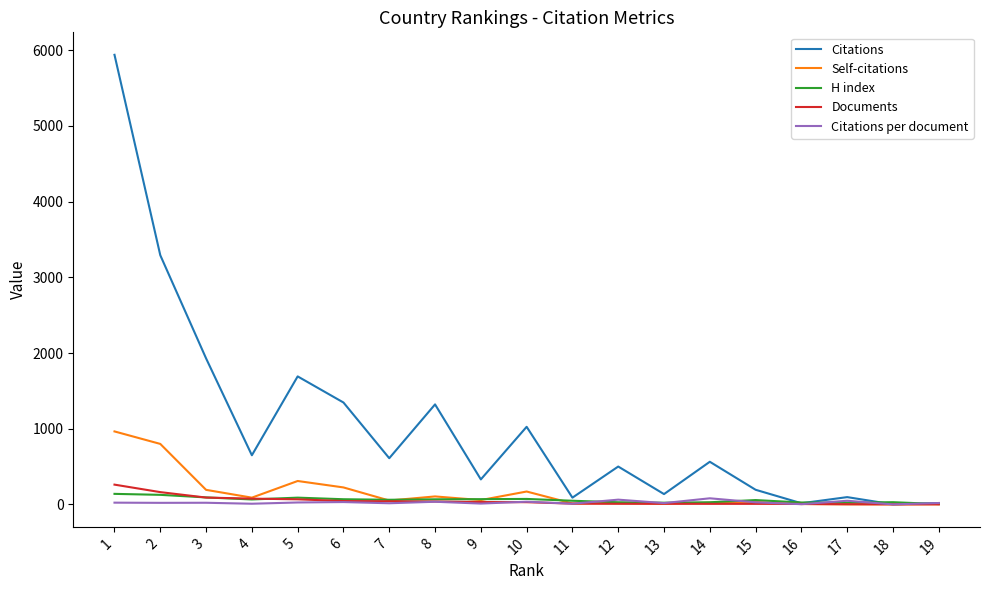

Which series has the largest total across all categories?

Citations